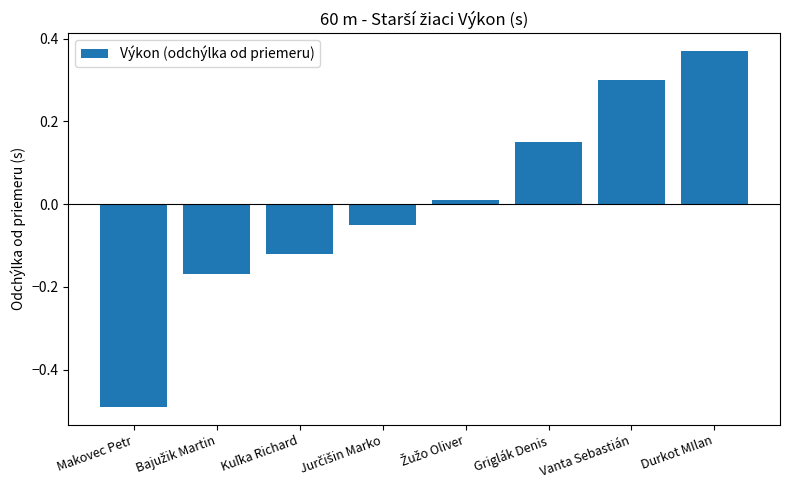

How many bars are there in total?

8